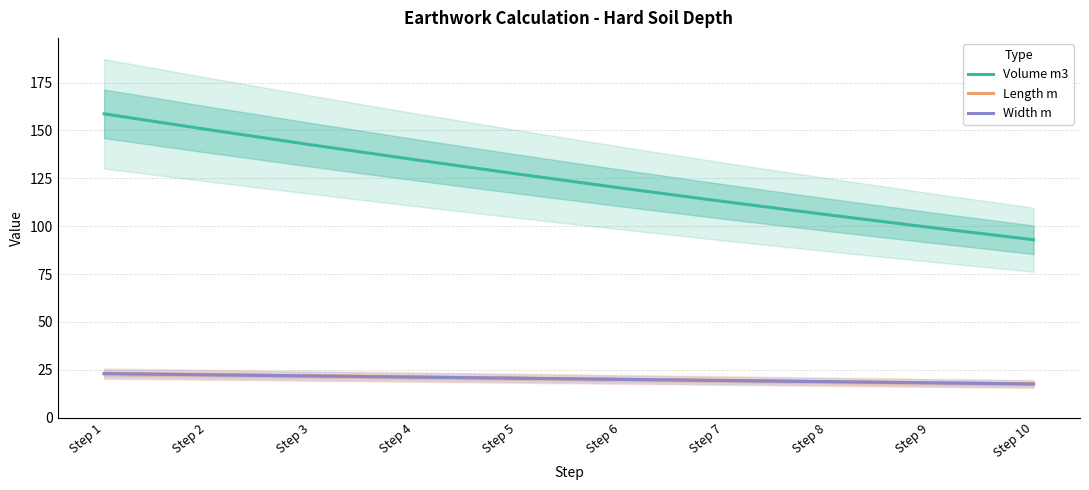

What is the highest value of the Volume m3 series?

158.7